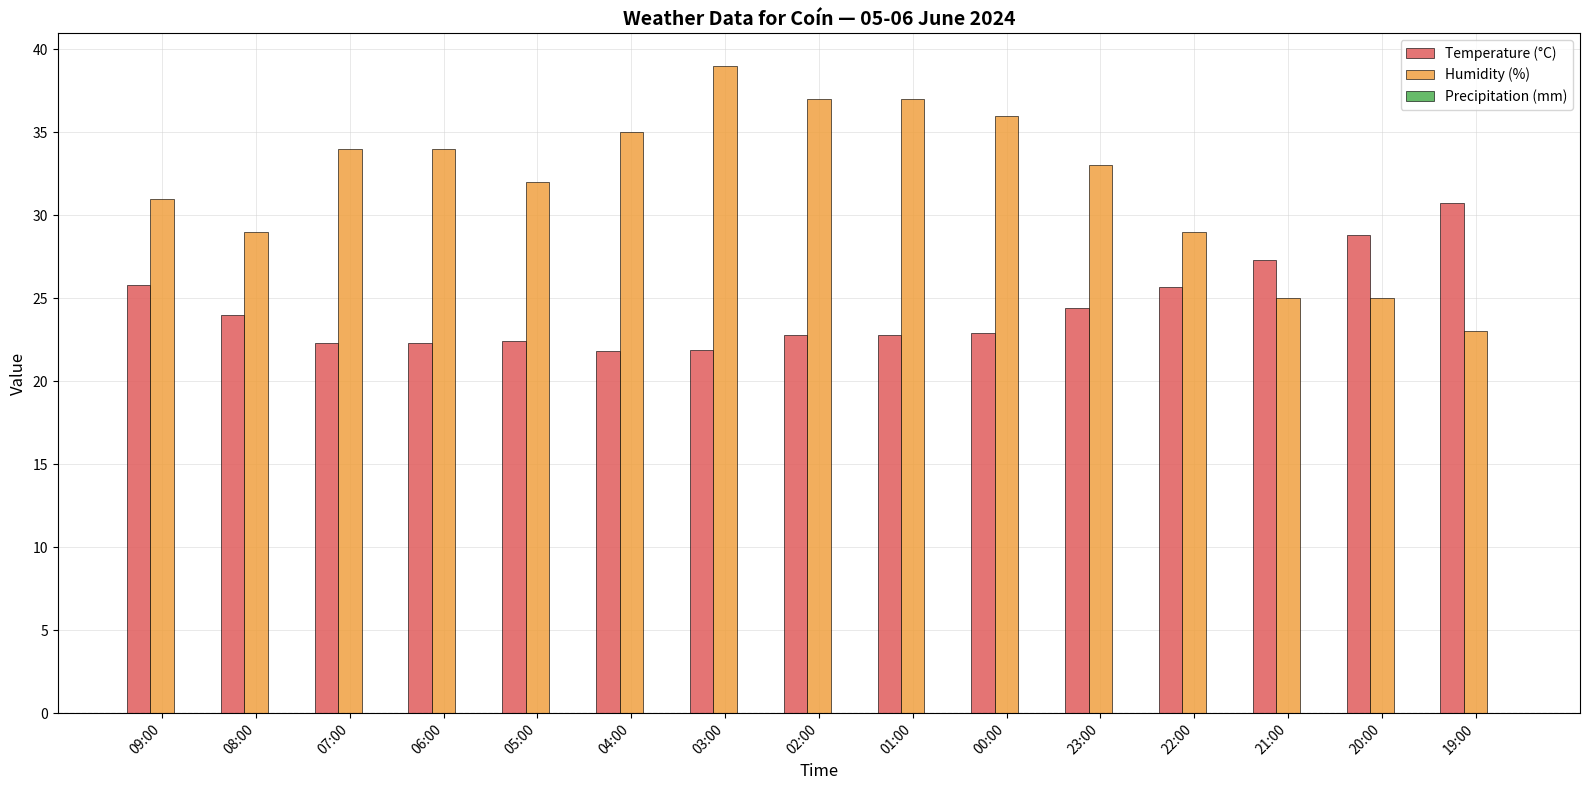

What is the sum of all Humidity (%) values?

479.0